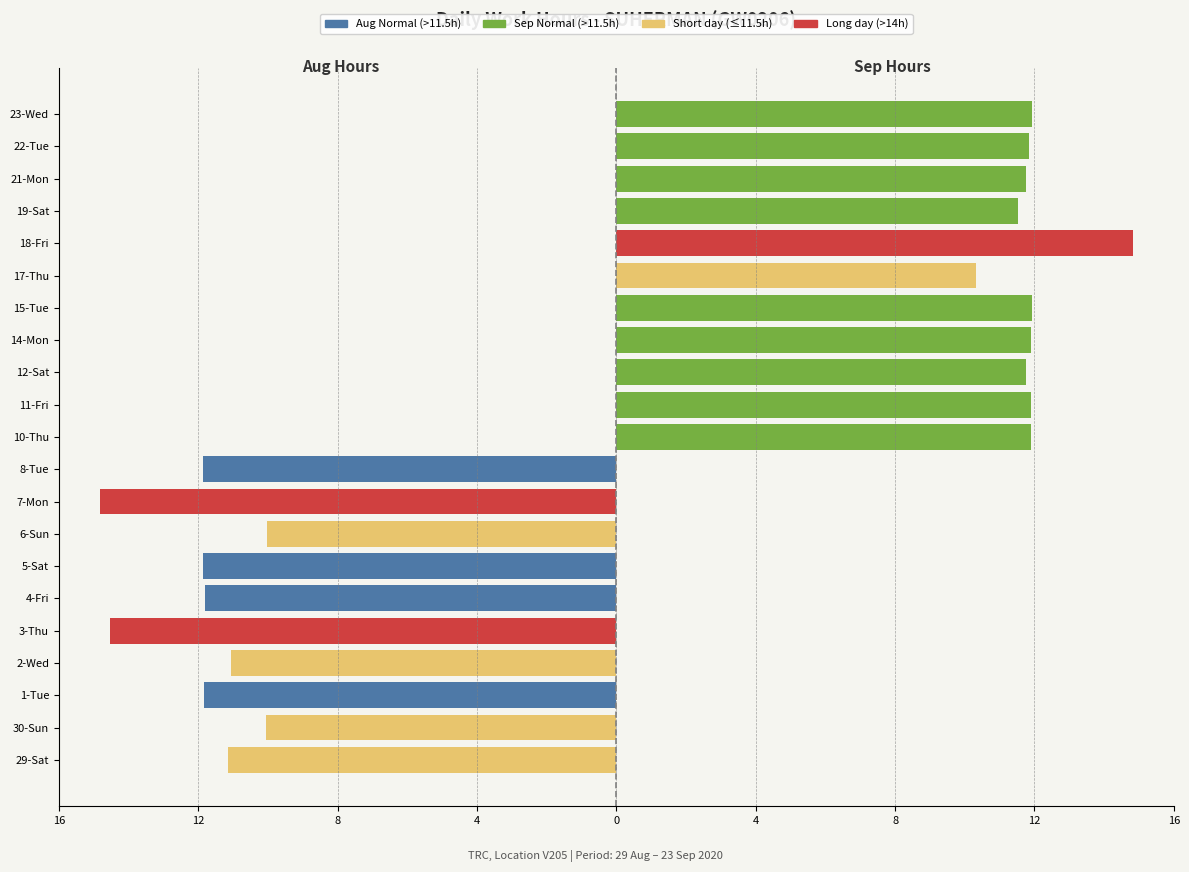

Which series changed the most between 5-Sat and 17-Thu?

Aug Hours